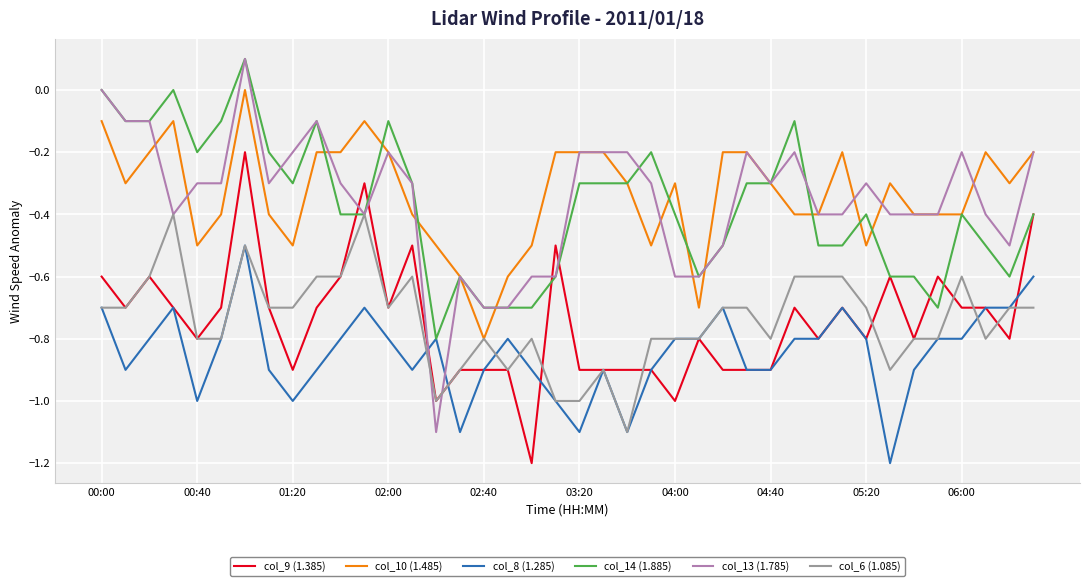

Which series has the largest range (max minus min)?

col_13 (1.785)